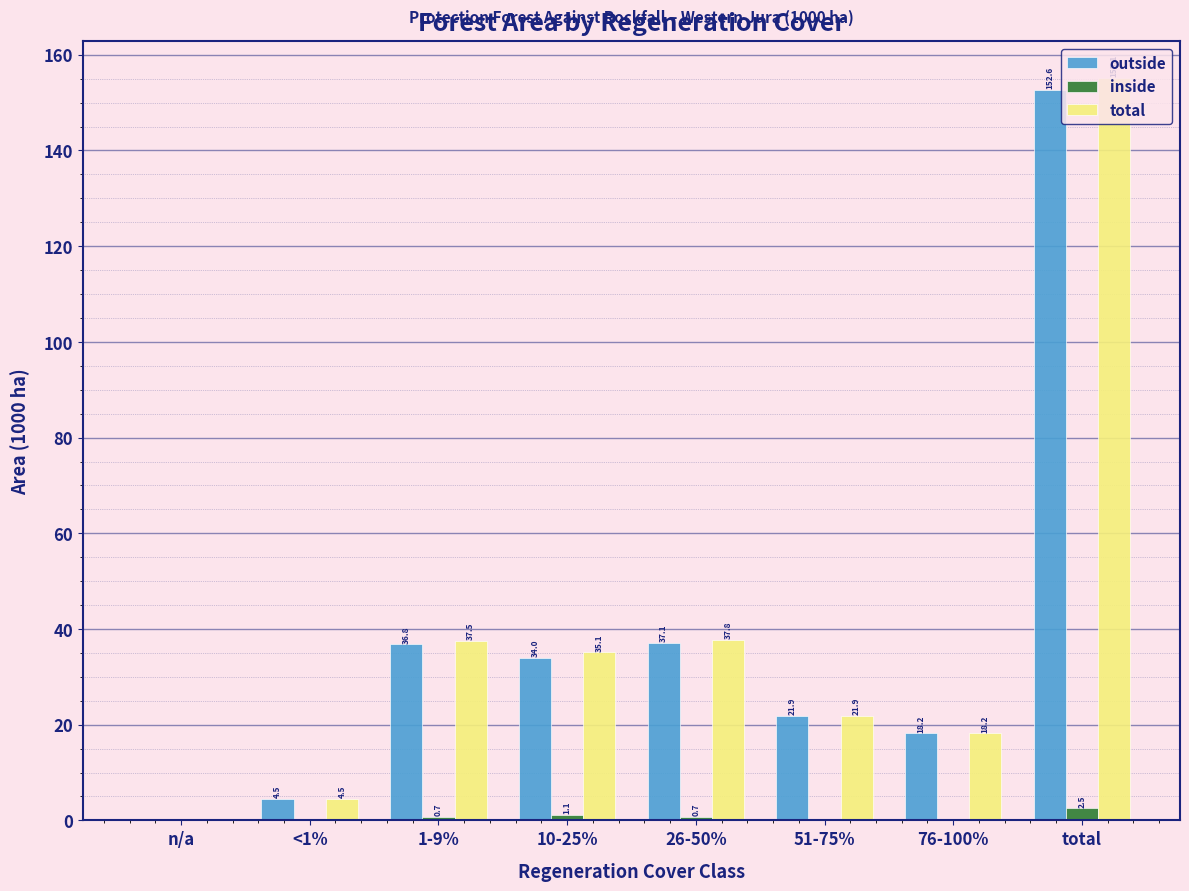

Which series has the largest total across all categories?

total